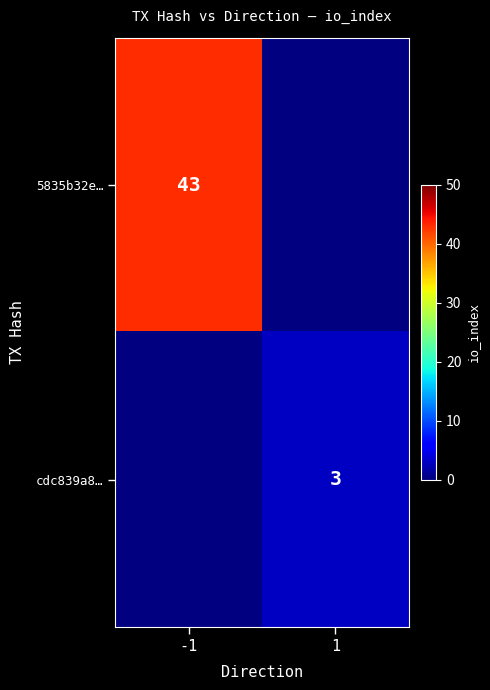

True or false: 5835b32e… has a value of 20 at -1.

False